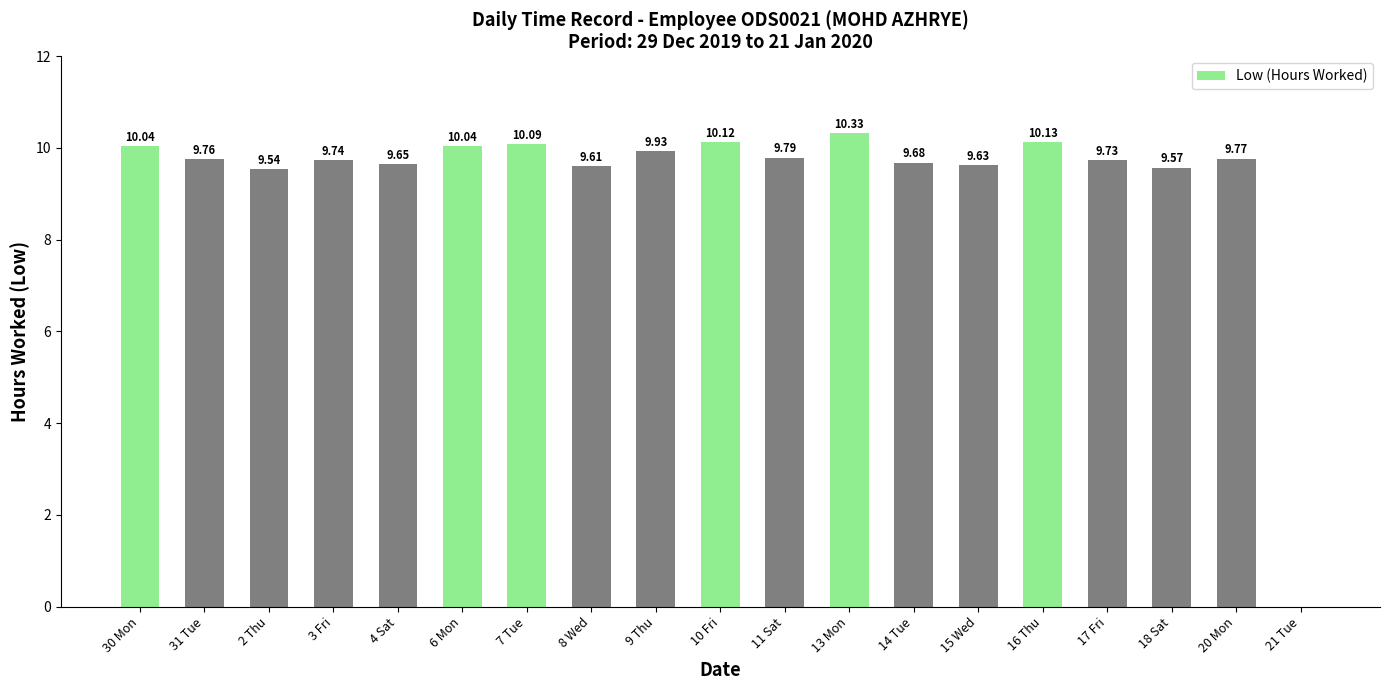

Is it true that the value at 14 Tue is 9.7?

True